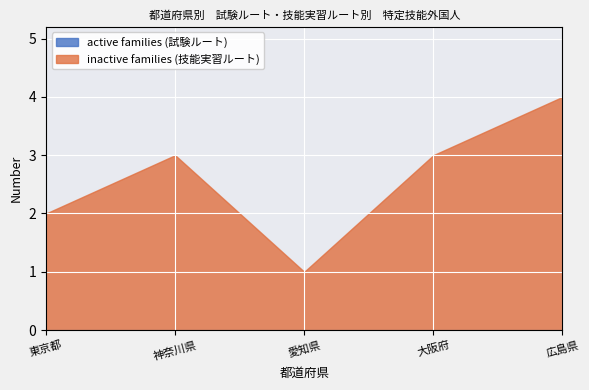

What position from the left is 神奈川県?

2